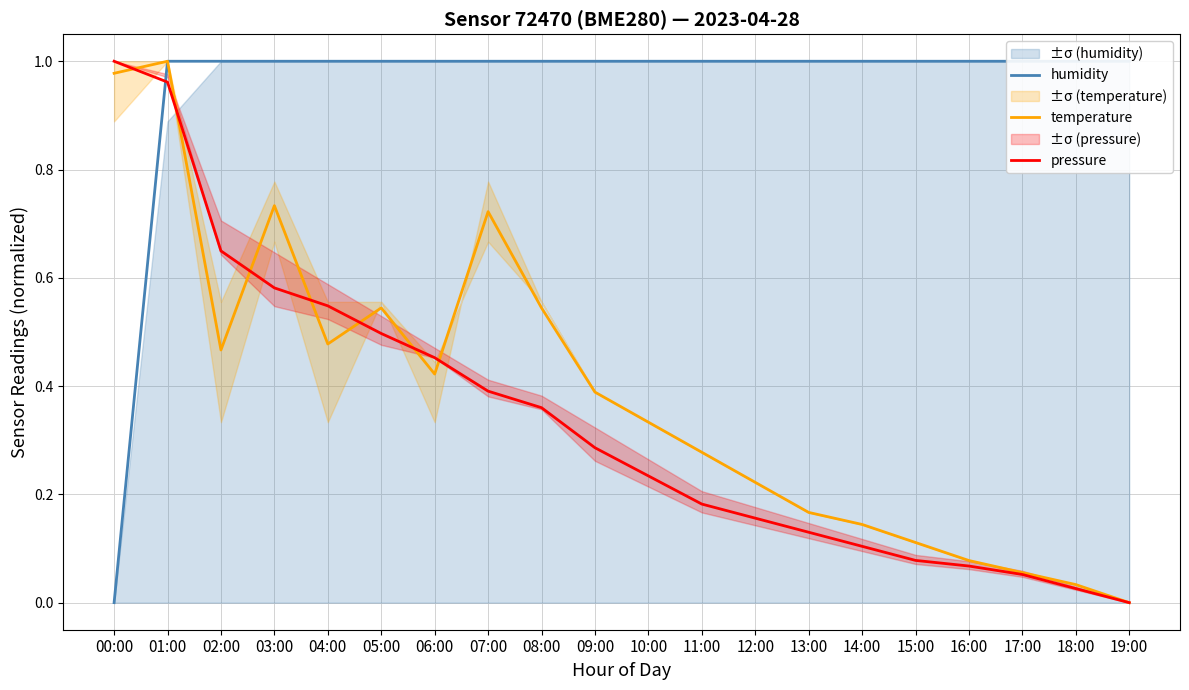

How many interior local peaks does the temperature series have?

4